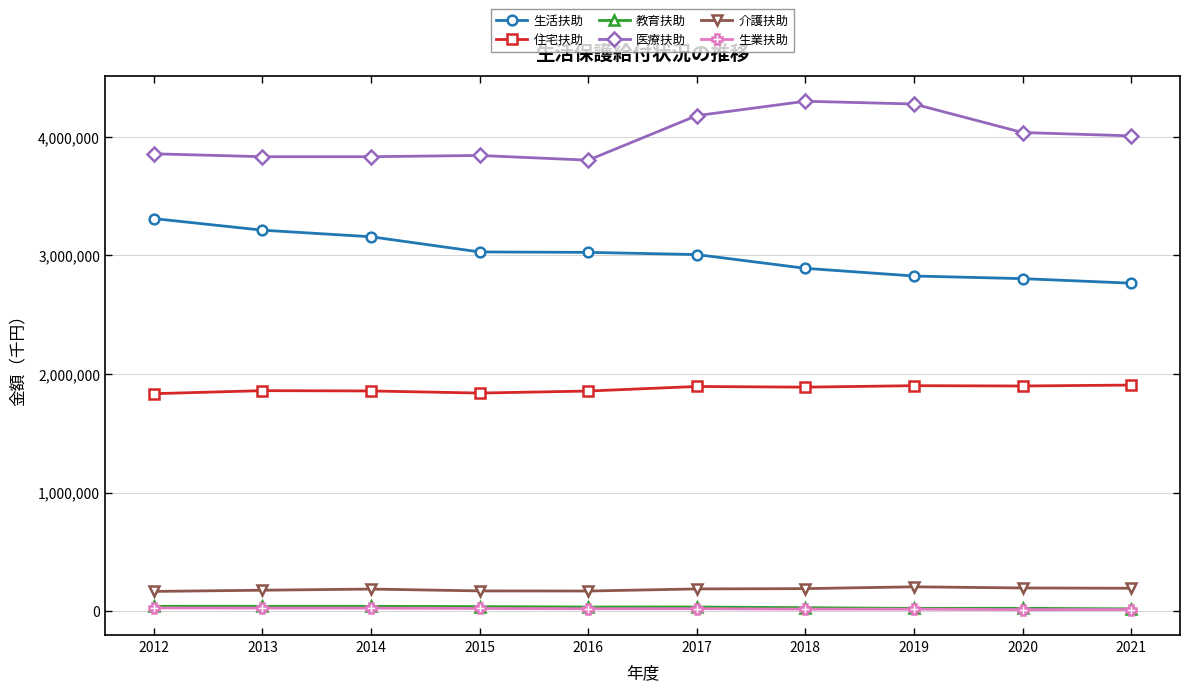

The value of 医療扶助 at 2014 is 3833089. True or false?

True